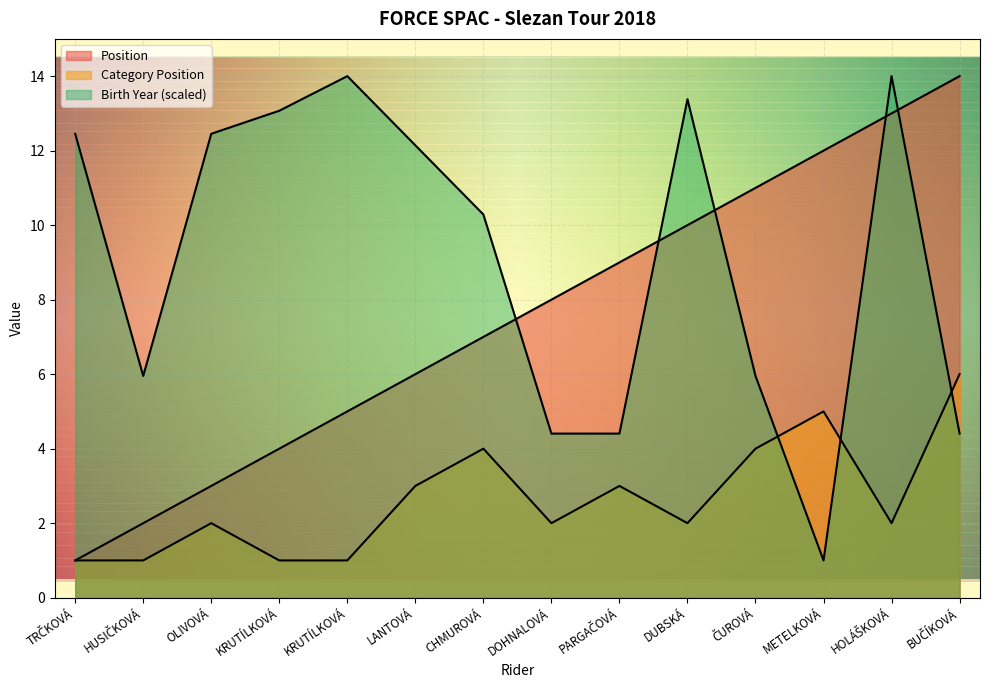

What is the value of the Position point at the 7th from the left?

7.0